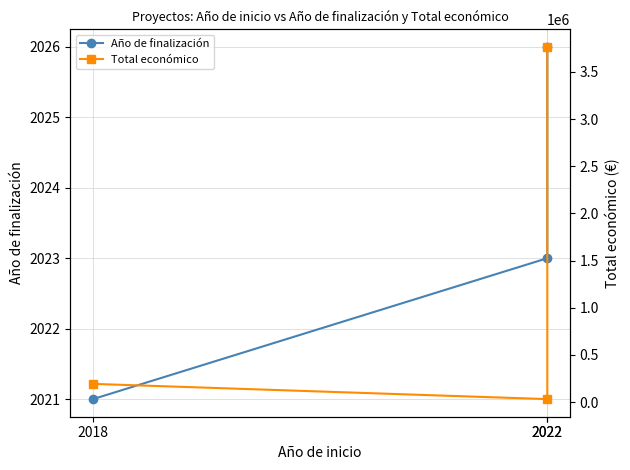

Rank the series at 2022 from highest to lowest value.

Total económico, Año de finalización